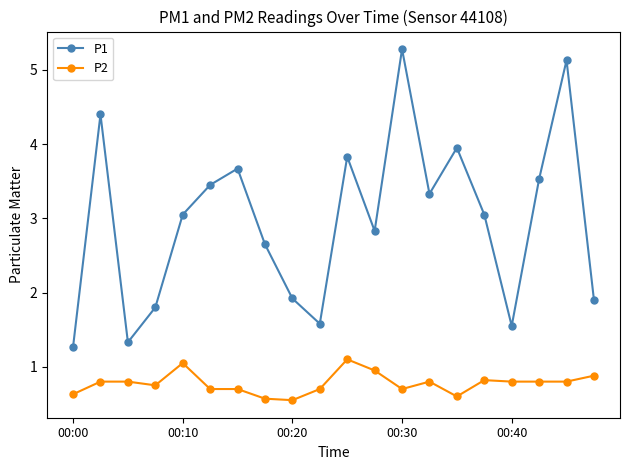

Which series has the largest total across all categories?

P1